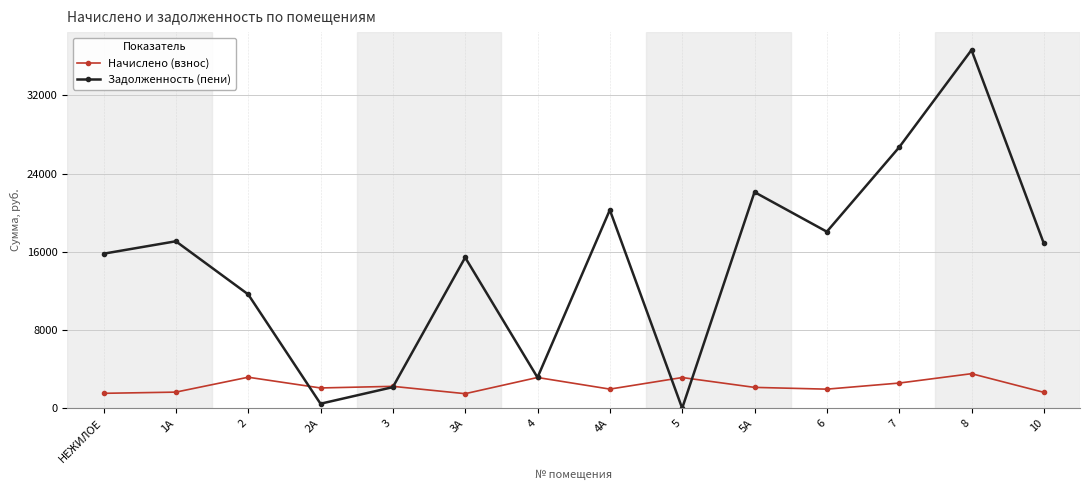

The value of Задолженность (пени) at 4А is 27814.4. True or false?

False